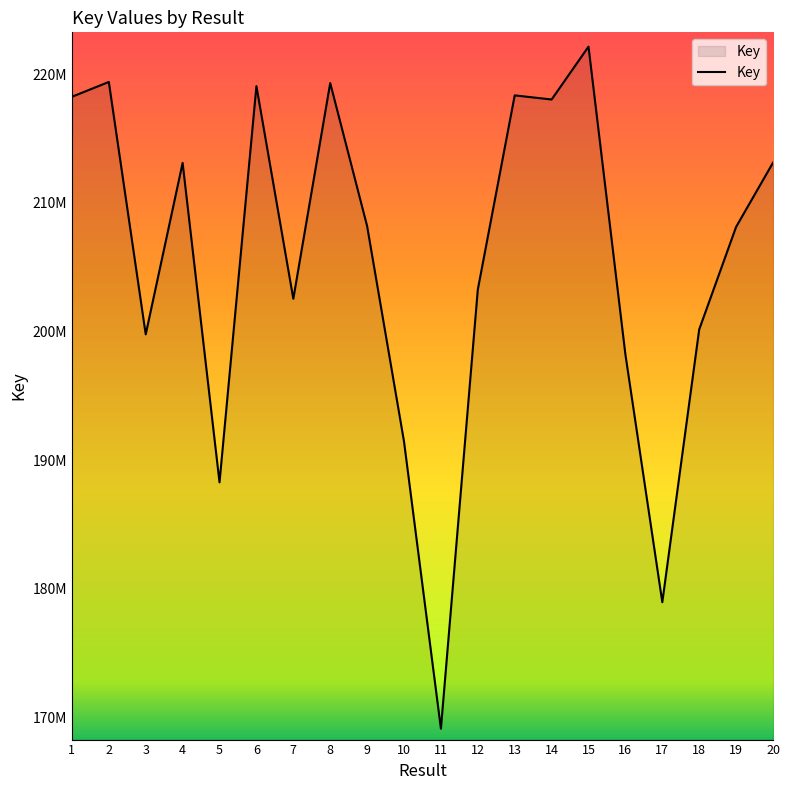

At which category does the chart reach its minimum across all series?

11